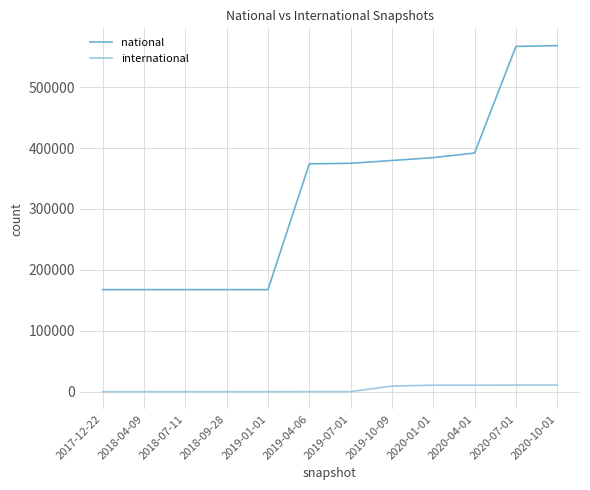

What is the lowest value of the national series?

167575